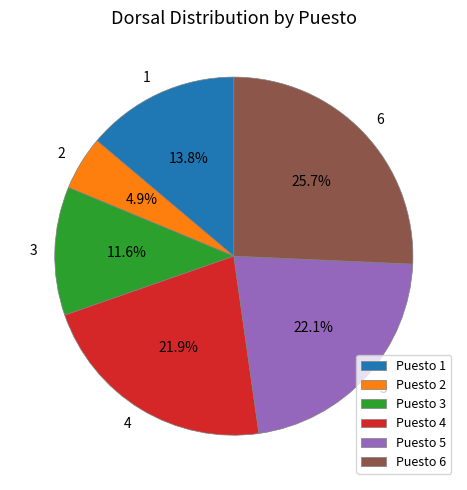

What percentage is the 6 slice, to the nearest percent?

26%